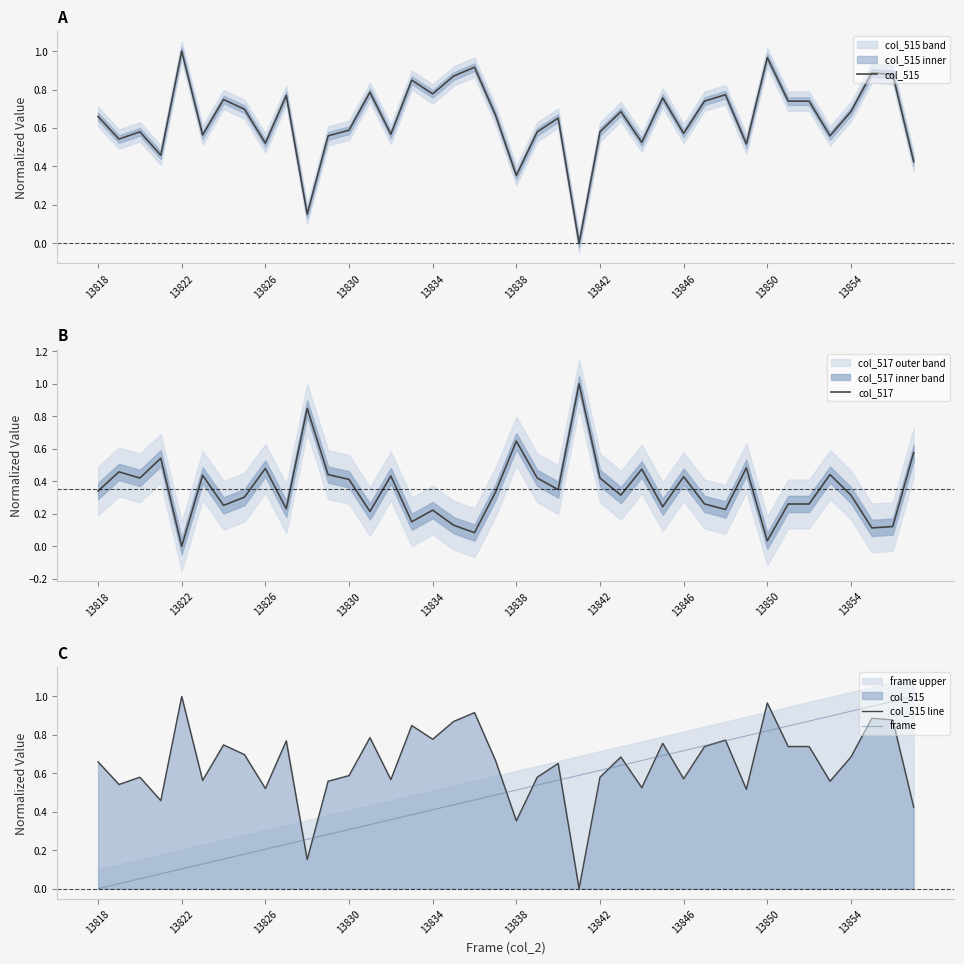

What position from the left is 13?

14